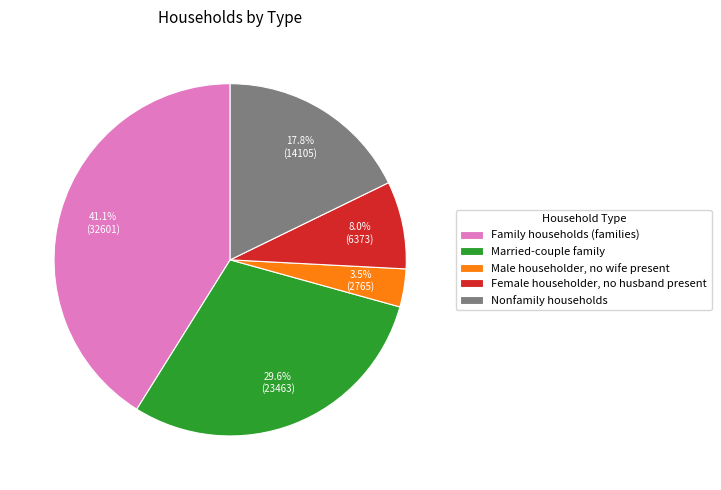

Does any single category account for the majority?

No